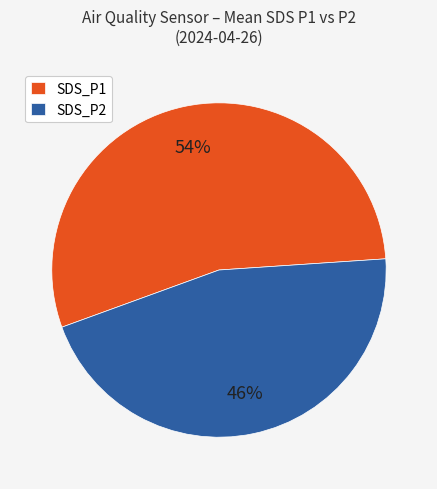

To the nearest percent, what is the average slice percentage?

50%